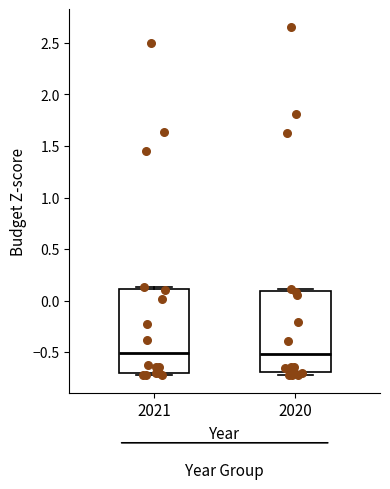

Where is the lower edge of the box at x = 2020 on the y-axis? The values are not printed on the chart, so give them approximately, as read against the axis.

-0.70